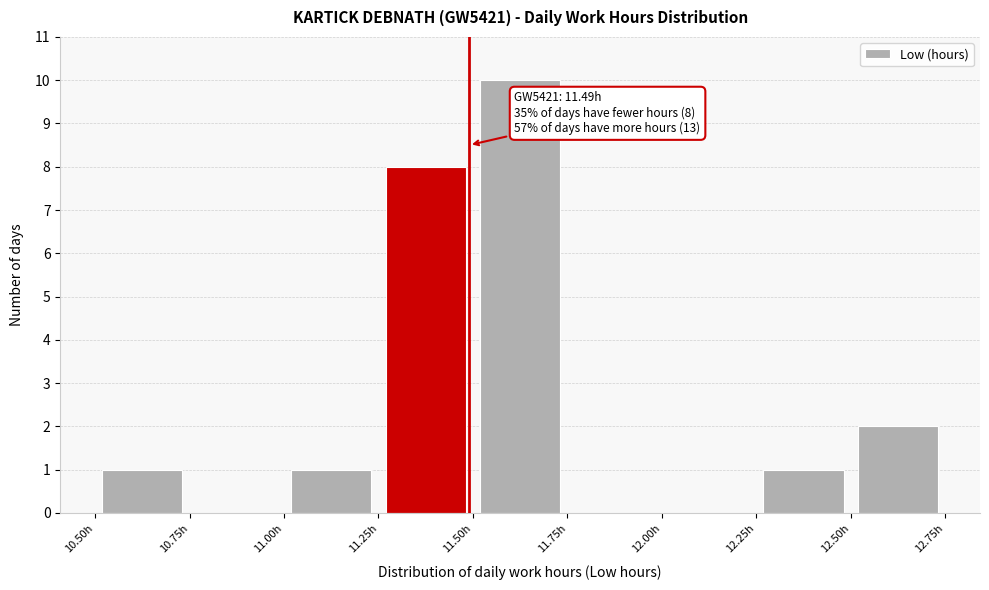

Which range on the x-axis has the tallest bar?

11.50 to 11.75